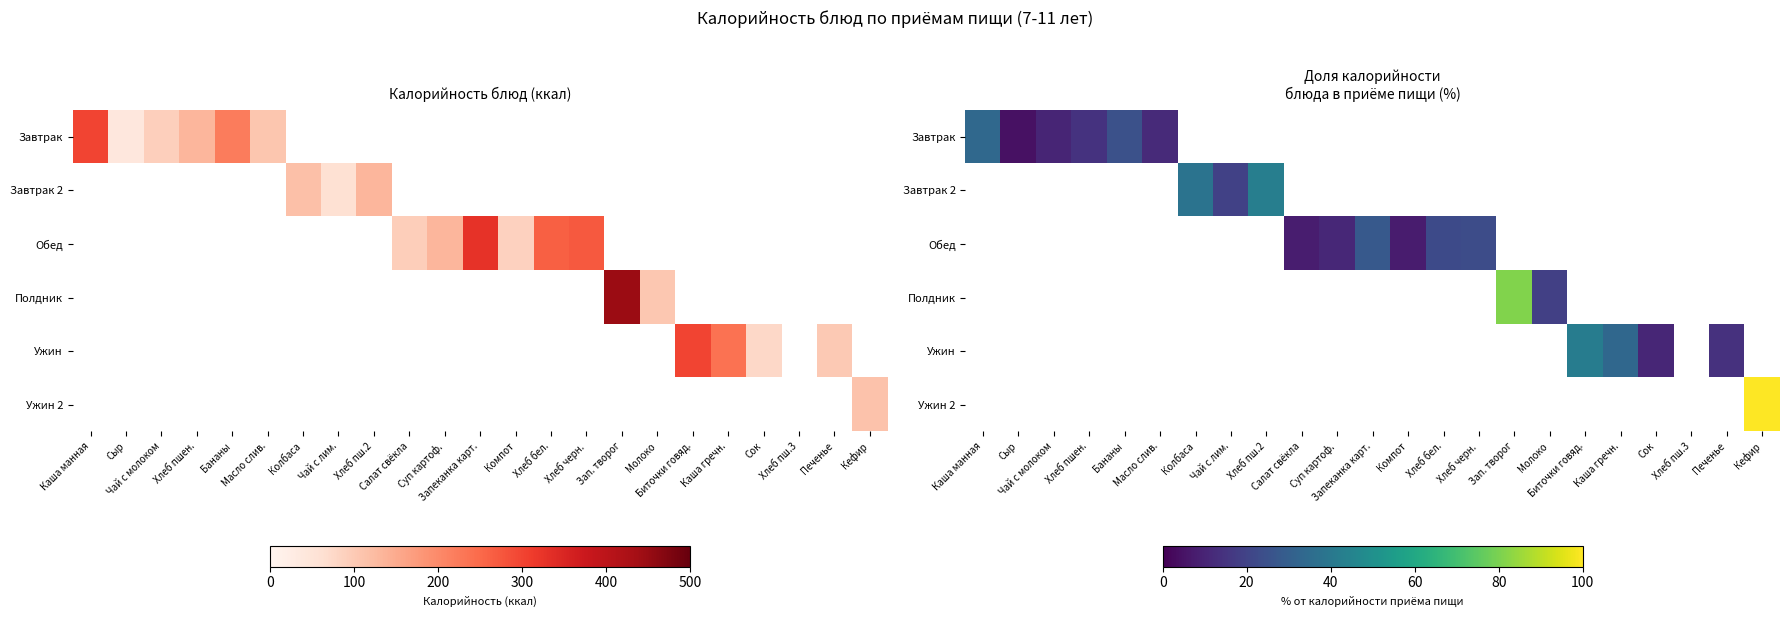

Count the number of categories in the chart.

23